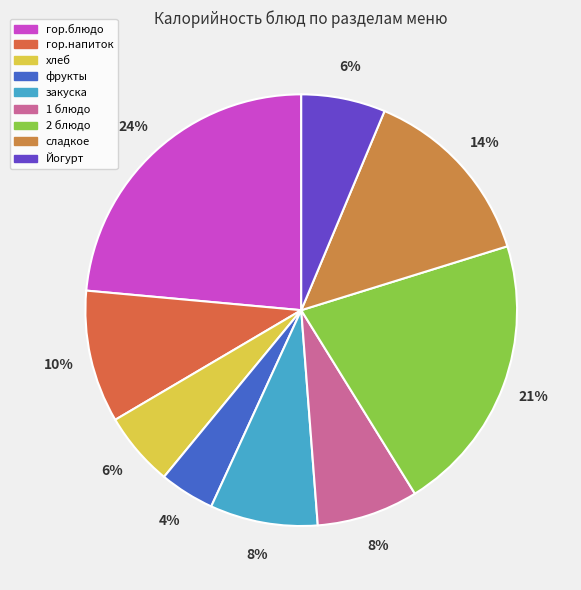

Count the number of slices in the pie.

9